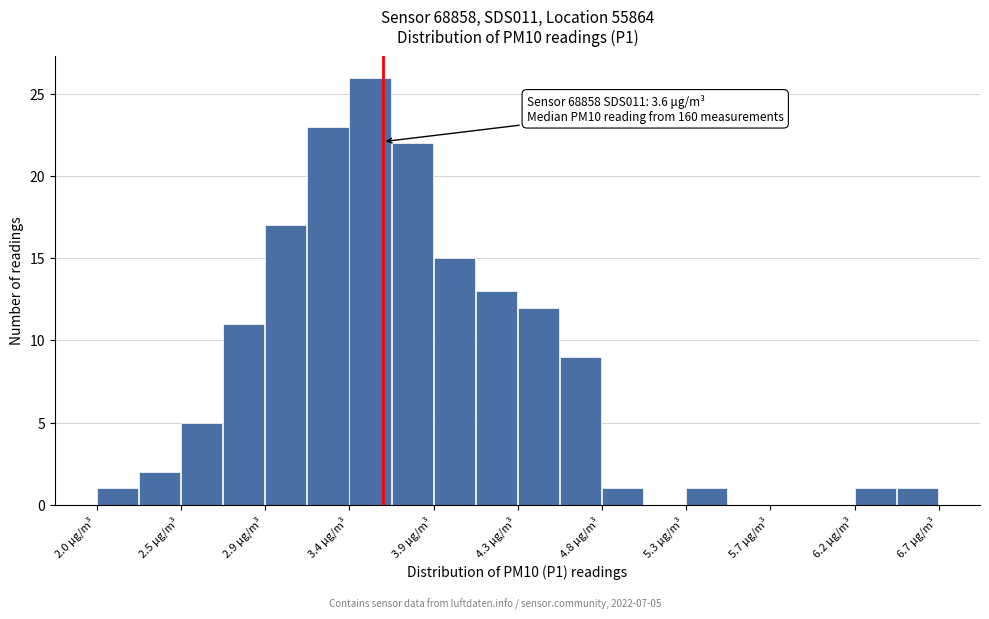

Over which range of the x-axis is the bar tallest?

3.40 to 3.65